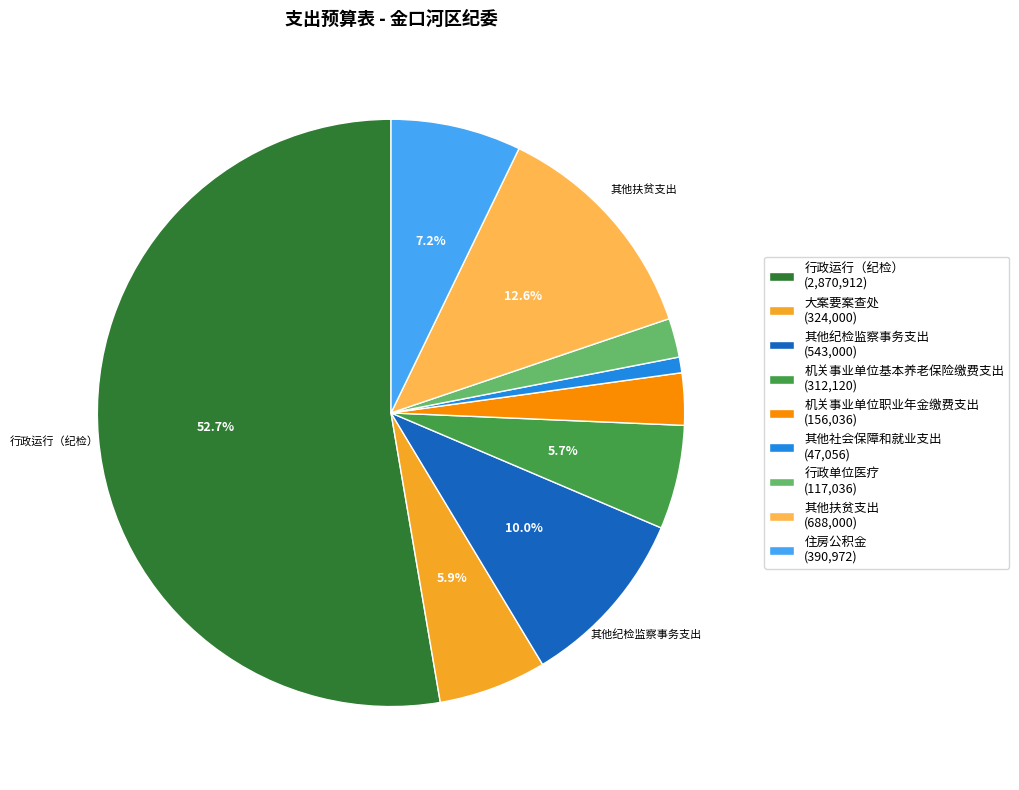

Is there a majority slice in this chart?

Yes